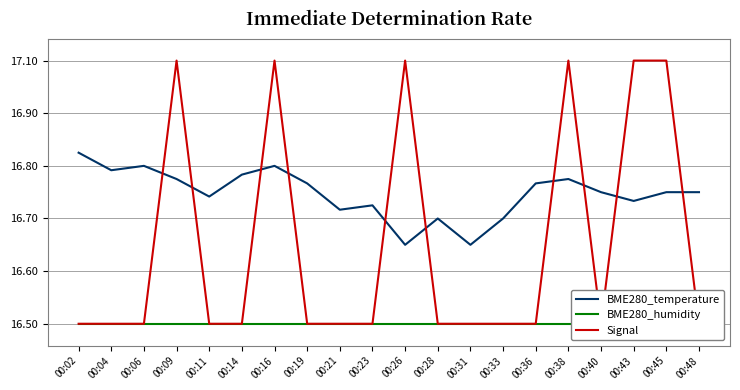

Which series has the largest total across all categories?

BME280_temperature